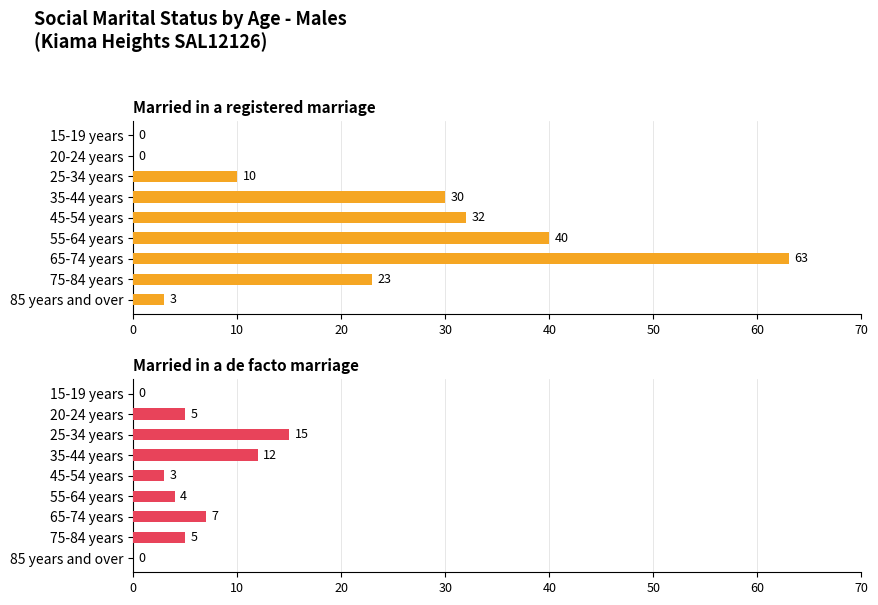

What is the total value across all series at 65-74 years?

70